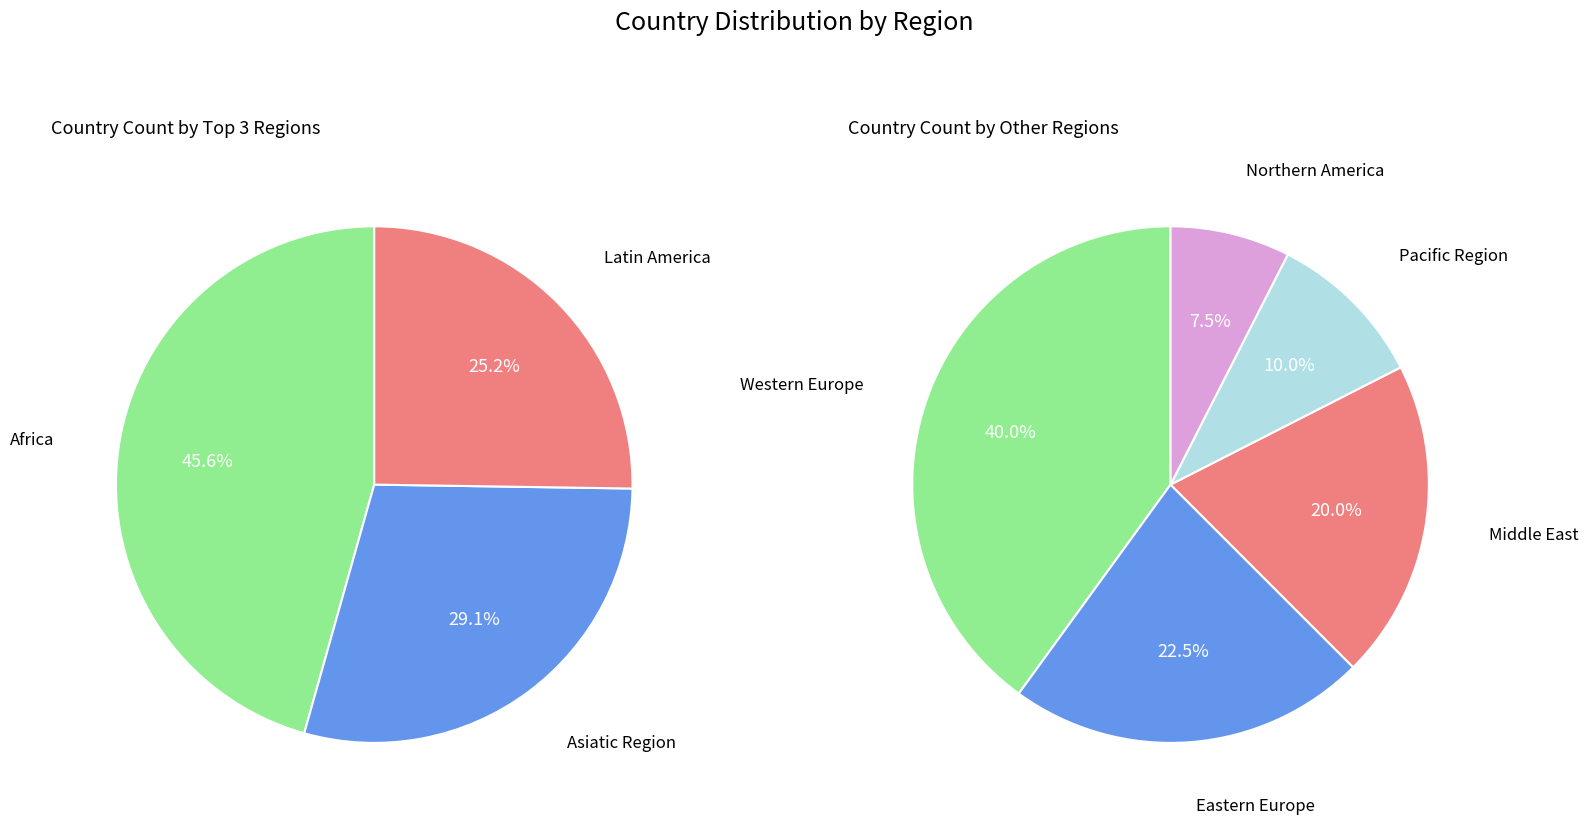

Does any single category account for the majority?

No